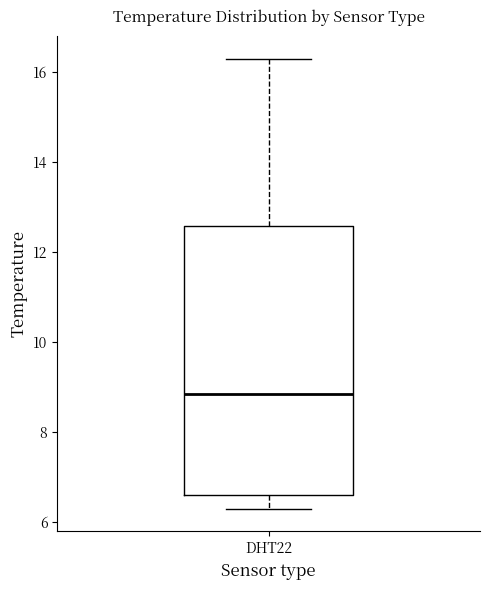

Transcribe this box plot: give where the median line is, the range the box spans, and where the two whiskers end, as read against the y-axis. The values are not printed on the chart, so give them approximately, as read against the axis.

median 8.8, box 6.6 to 12.6, whiskers 6.4 to 16.4